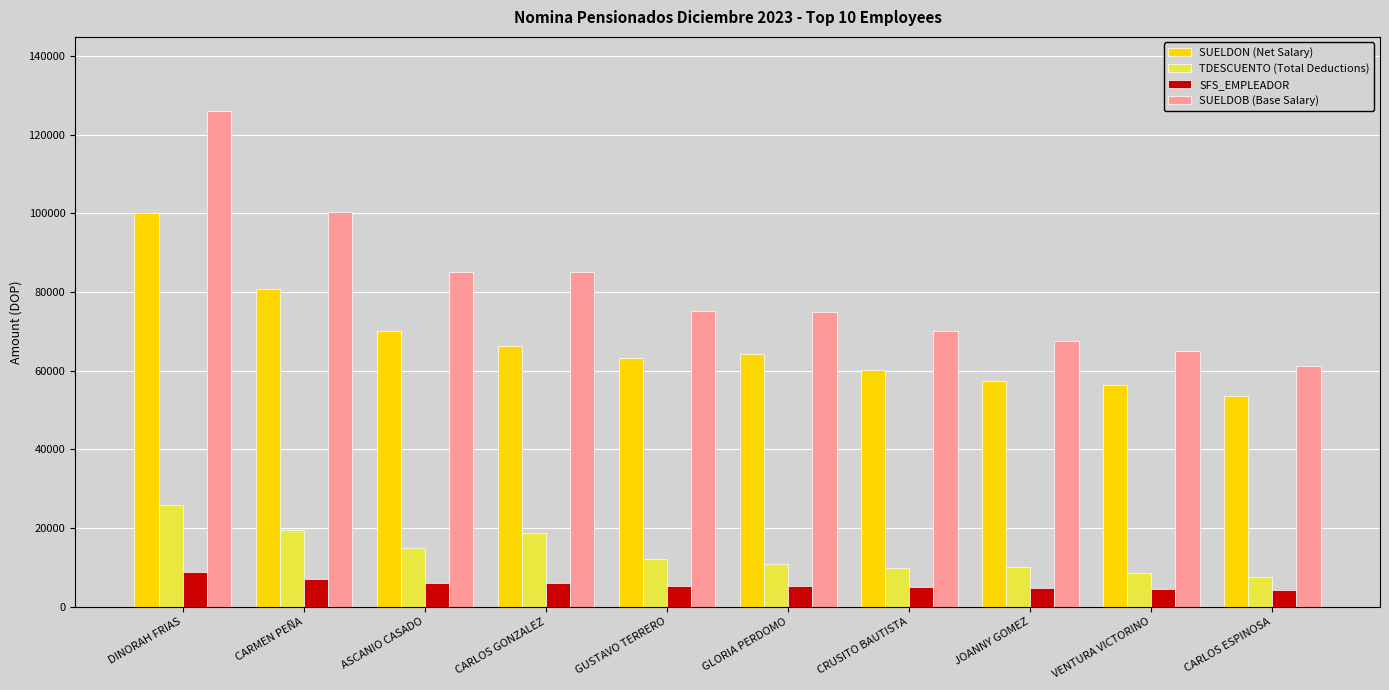

Does the chart contain any negative values?

No